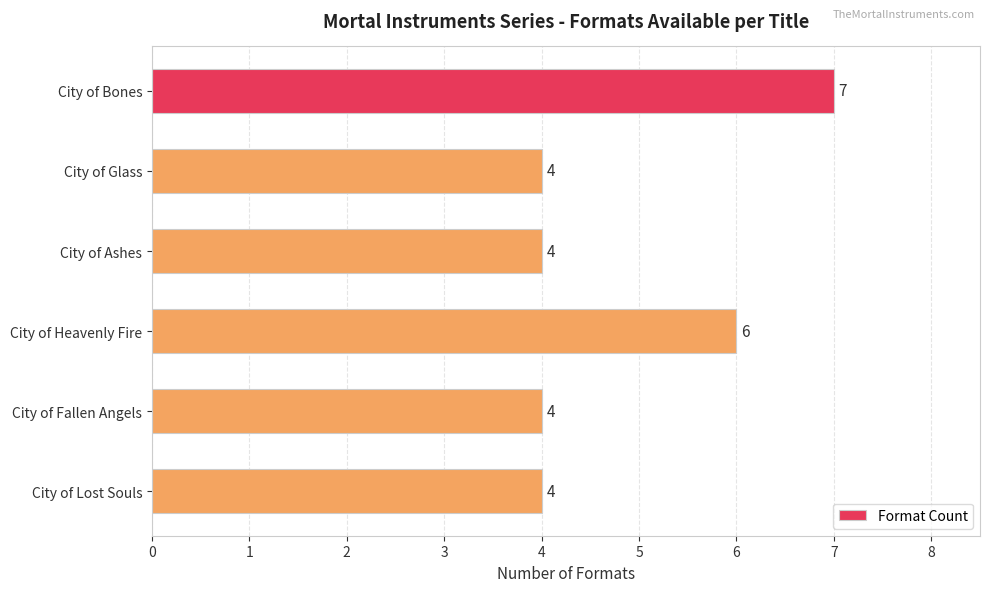

True or false: the data shows 10 at City of Heavenly Fire.

False